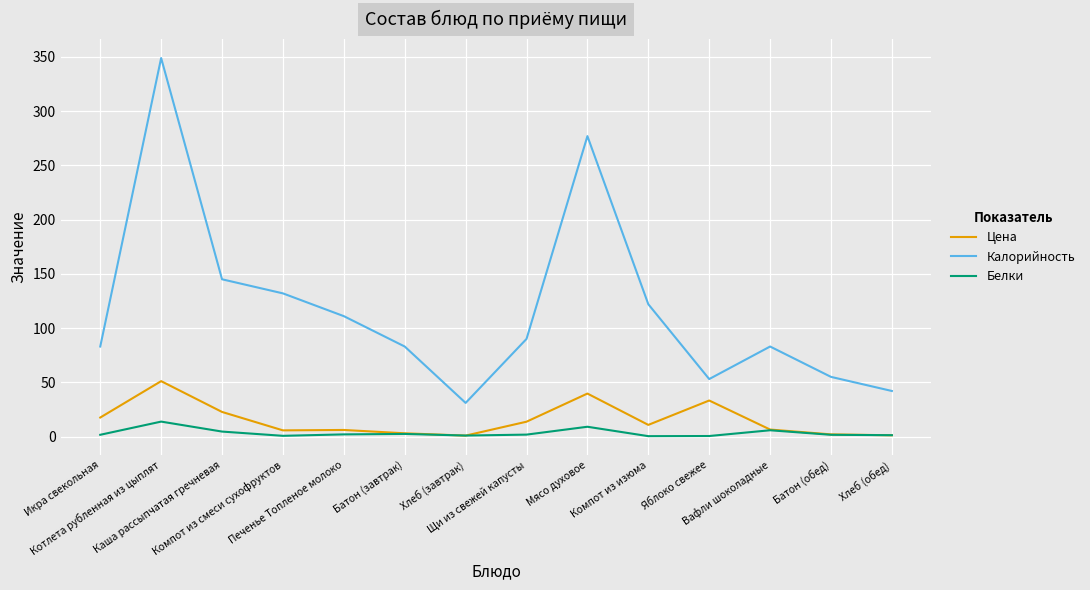

What is the maximum value shown in the chart?

349.0